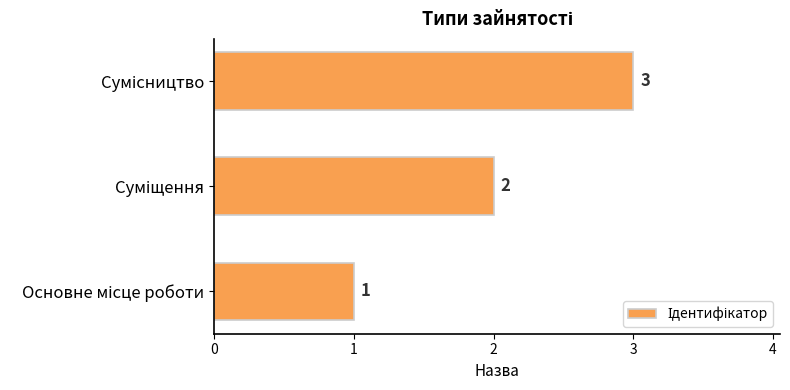

What is the greatest value displayed?

3